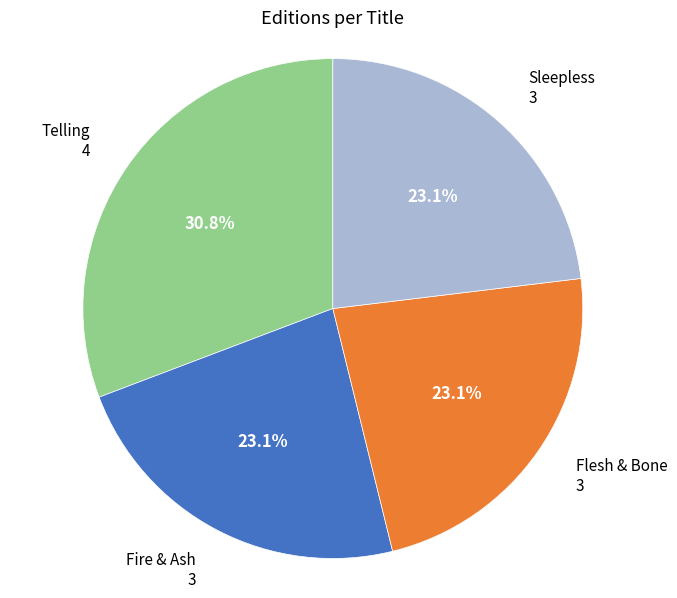

Does any single category account for the majority?

No